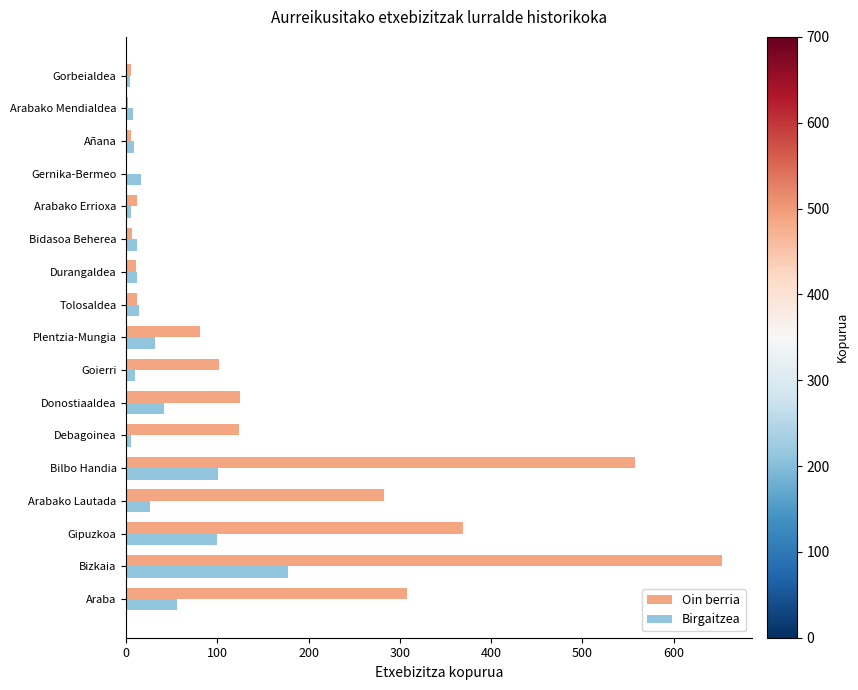

At which category is the sum across all series the highest?

Bizkaia